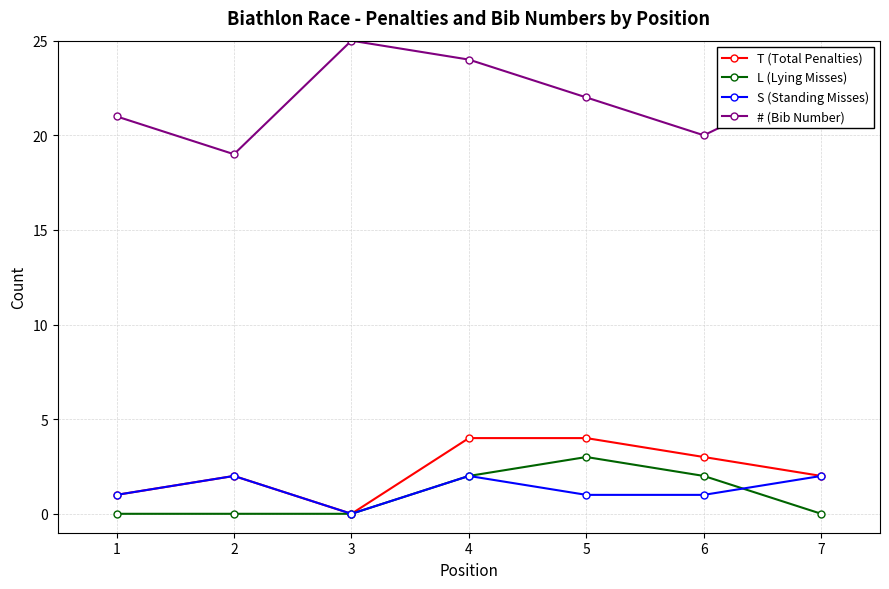

How many values in the # (Bib Number) series are below 22?

3